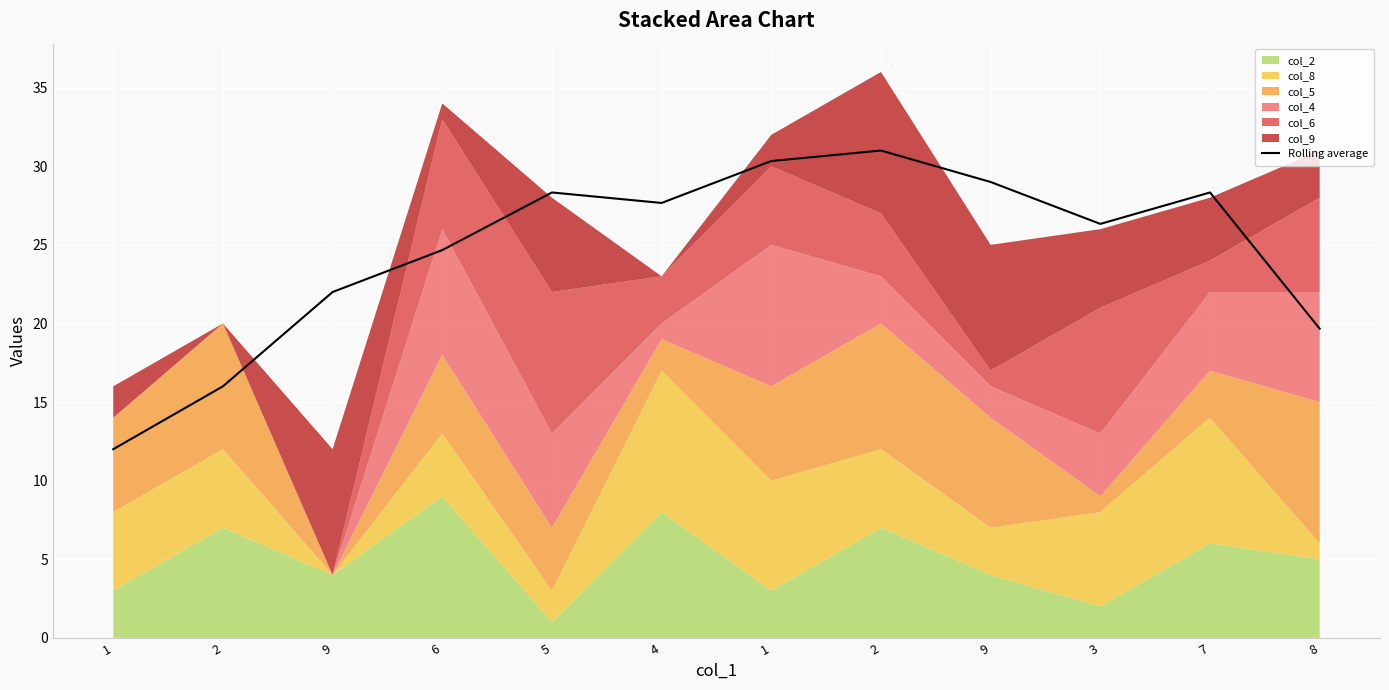

What is the label of the 7th point from the left?

1